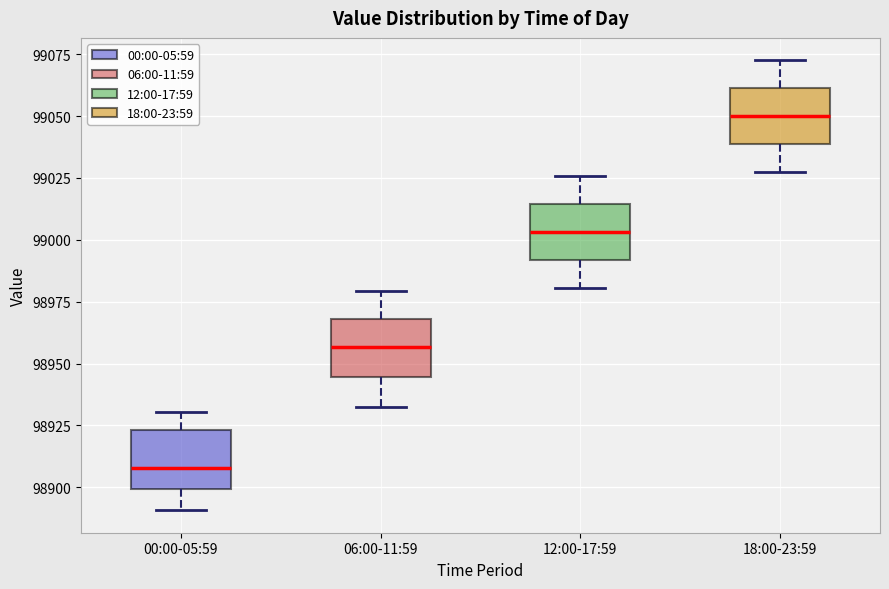

Reading left to right, read every box against the y-axis: the position of its median line, the range the box covers, and the ends of its whiskers. The values are not printed on the chart, so give them approximately, as read against the axis.

00:00-05:59: median 98910, box 98900 to 98925, whiskers 98890 to 98930
06:00-11:59: median 98955, box 98945 to 98970, whiskers 98930 to 98980
12:00-17:59: median 99005, box 98990 to 99015, whiskers 98980 to 99025
18:00-23:59: median 99050, box 99040 to 99060, whiskers 99025 to 99075